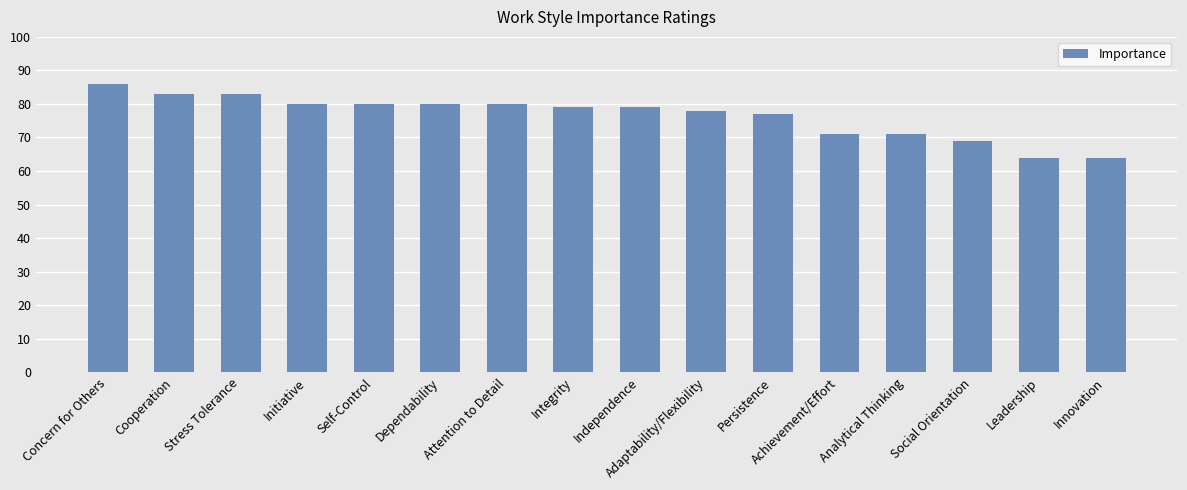

What is the ratio of the value at Initiative to the value at Independence?

1.0